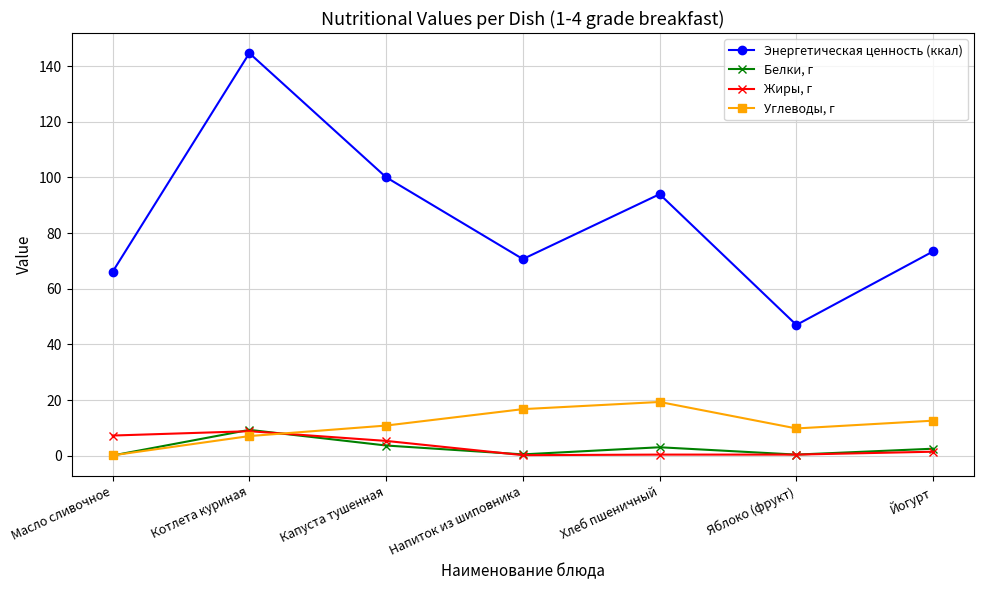

How many distinct data groups are displayed?

4